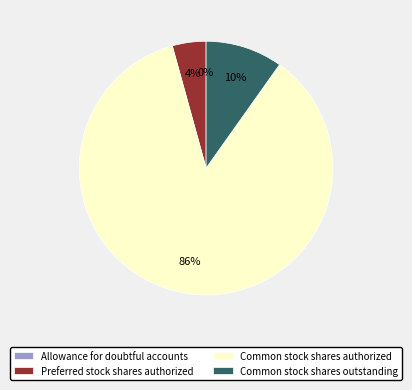

Which has a higher value, Preferred stock shares authorized or Common stock shares outstanding?

Common stock shares outstanding